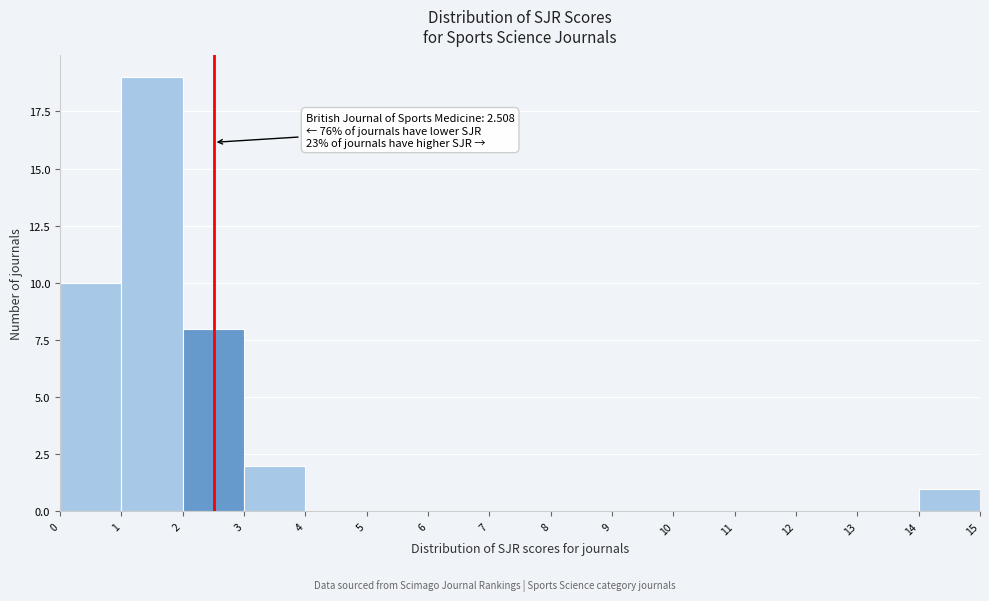

Over which range of the x-axis is the bar tallest?

1 to 2